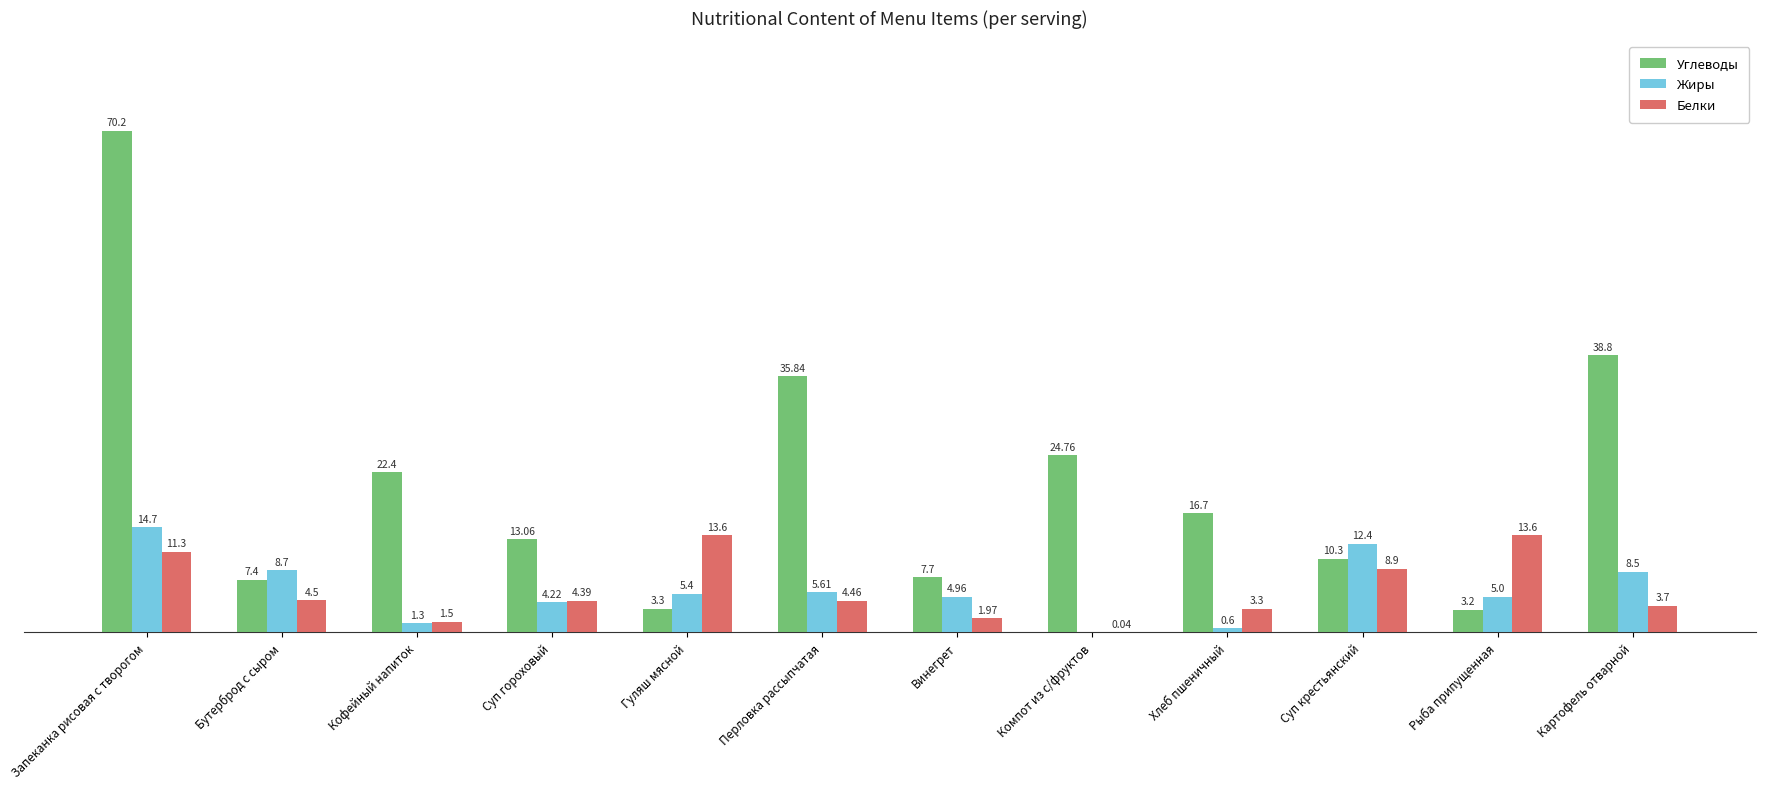

At which category is the sum across all series the highest?

Запеканка рисовая с творогом